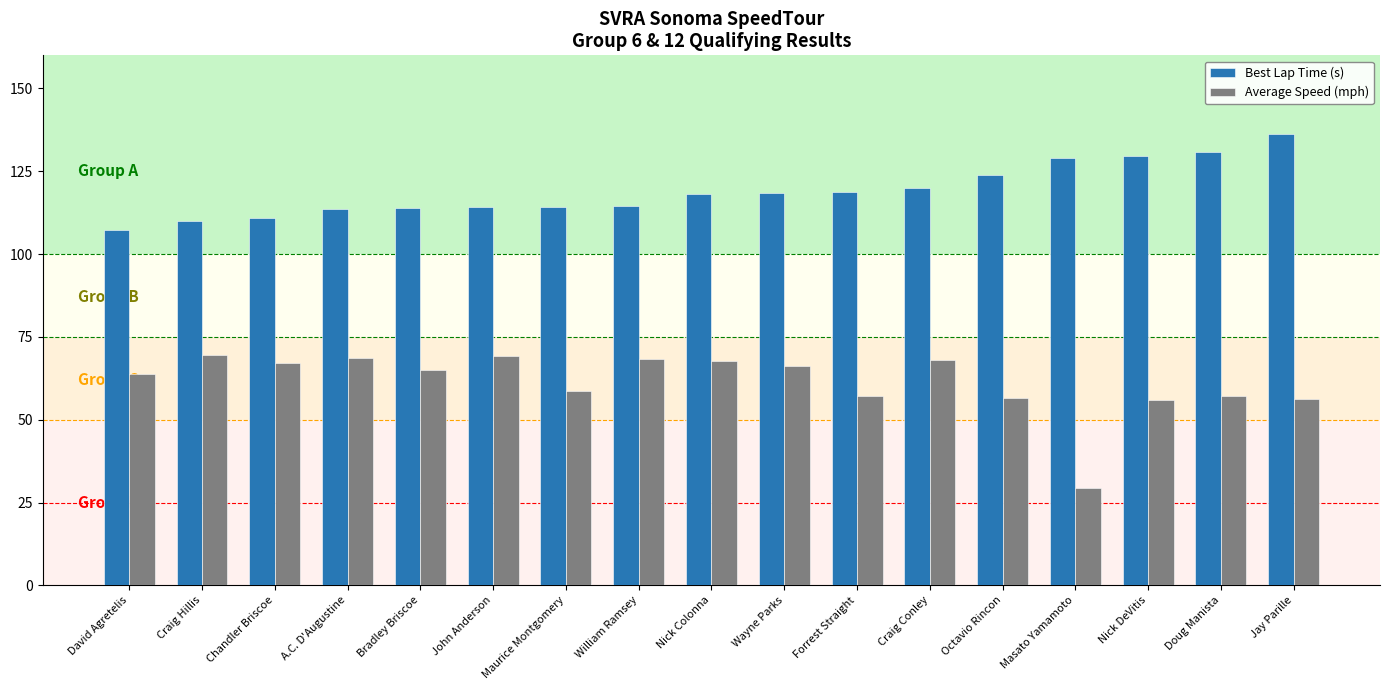

What is the average value of the Best Lap Time (s) series?

119.0